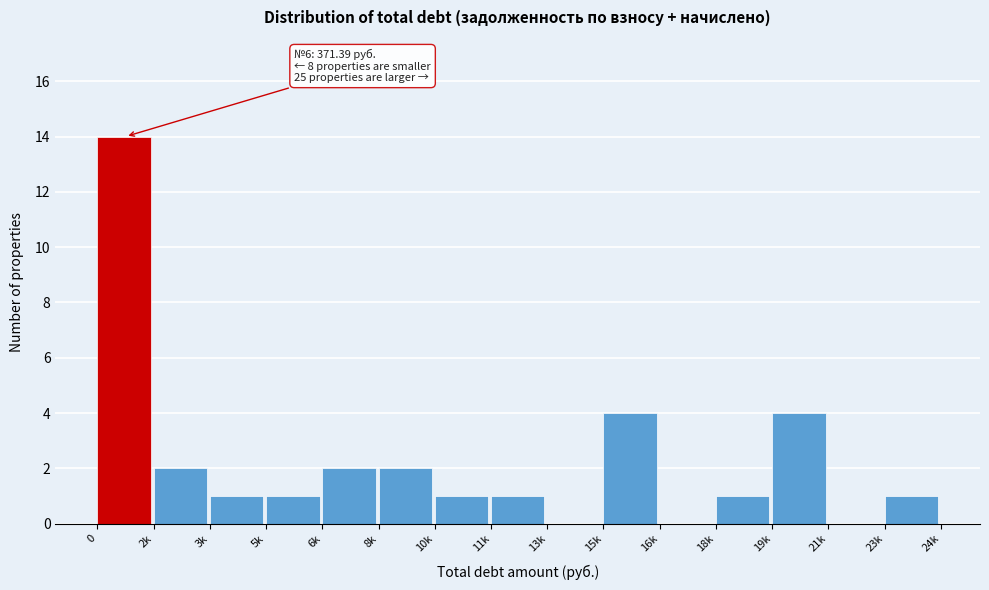

Reading left to right, what are all the values shown in this chart?

0=14	2k=2	3k=1	5k=1	6k=2	8k=2	10k=1	11k=1	13k=0	15k=4	16k=0	18k=1	19k=4	21k=0	23k=1